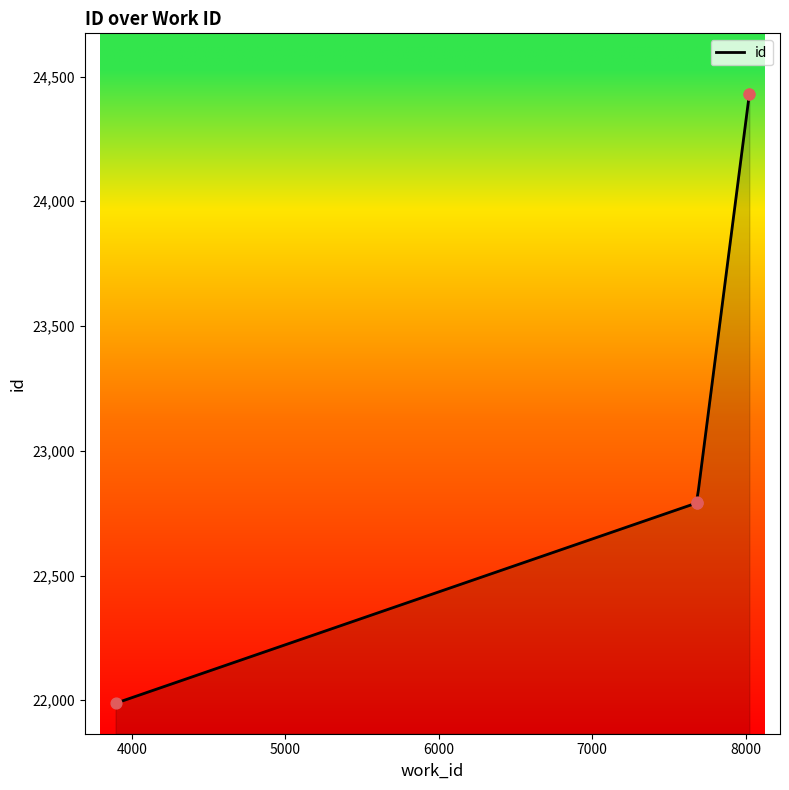

Approximately how many times larger is the value at 7682 compared to 7682?

1.0